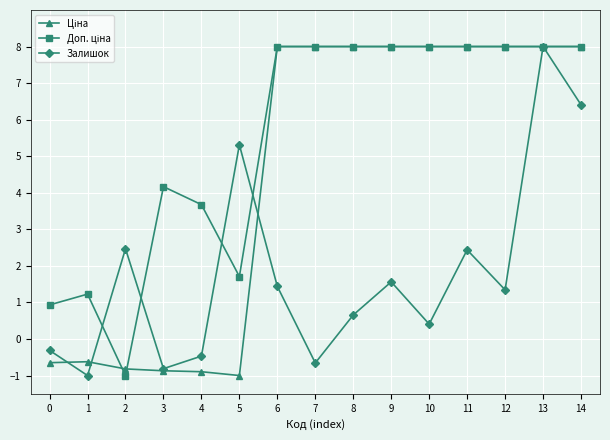

What is the value of the Залишок point at the 15th from the left?

6.4